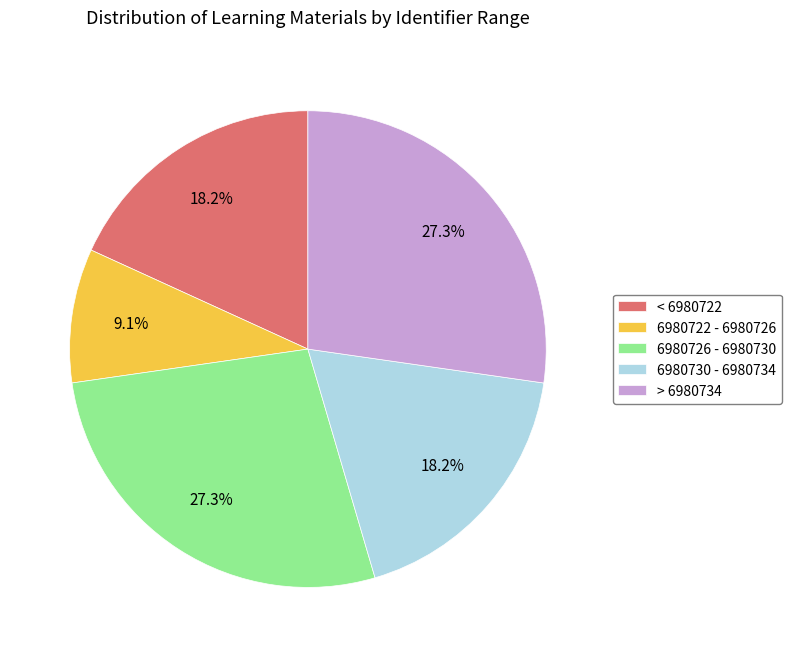

What is the ratio of the value at 6980726 - 6980730 to the value at 6980722 - 6980726?

3.0